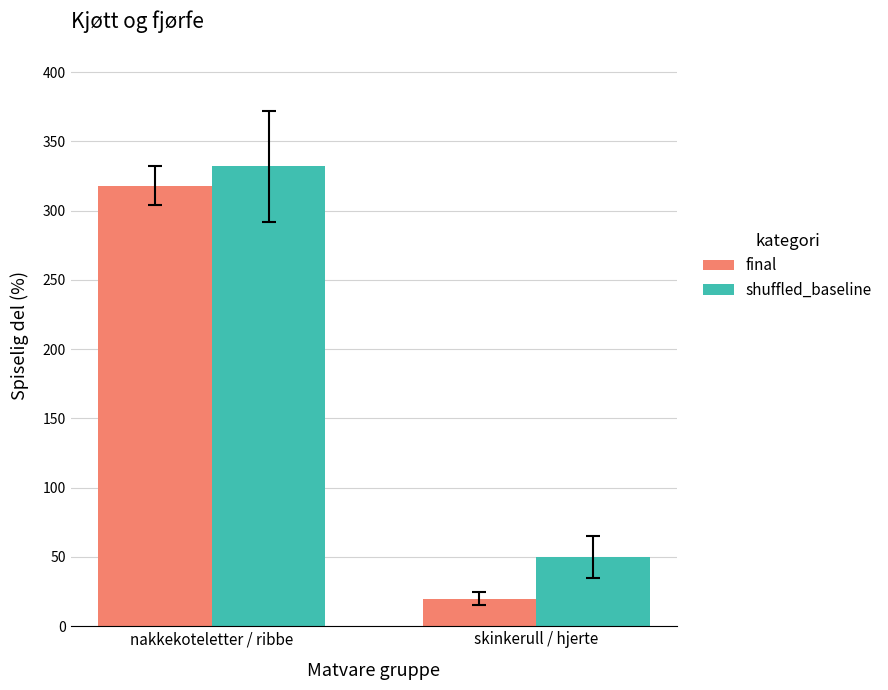

Reading left to right, transcribe all the data shown in this chart.

final: 318	20
shuffled_baseline: 332	50